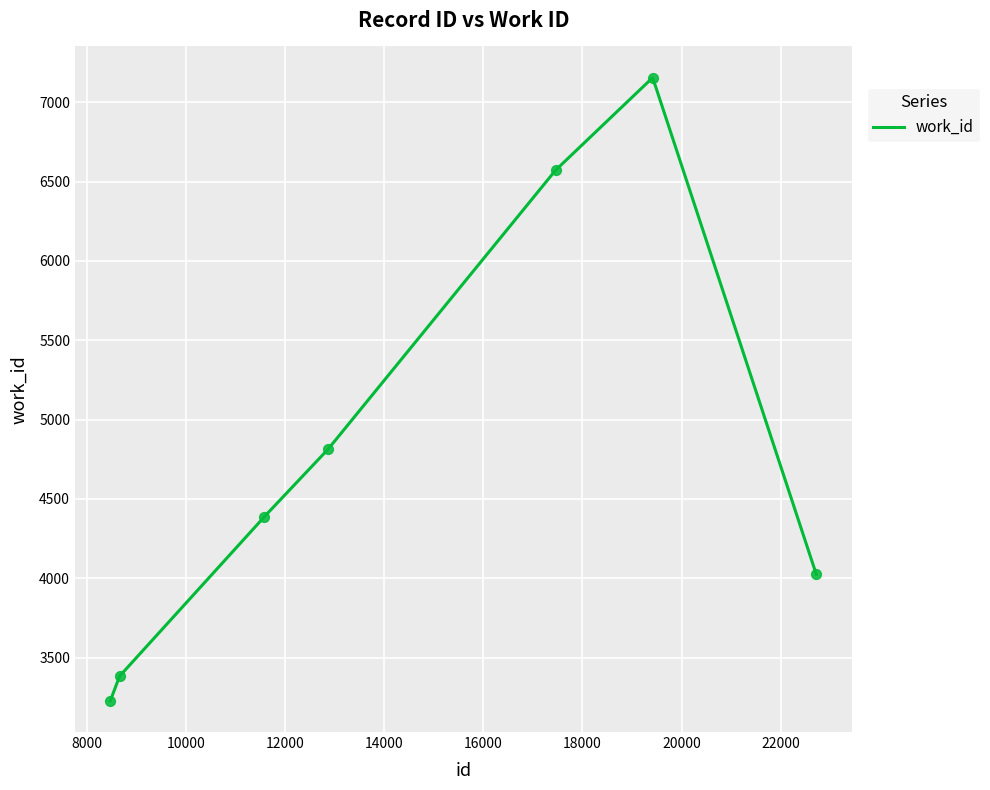

What is the ratio of the value at 12868 to the value at 11577?

1.1